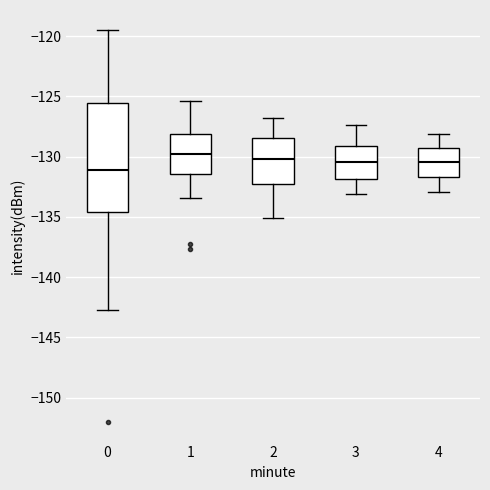

Reading left to right, transcribe this box plot: for each box, give where its median line is, the range the box spans, and where its two whiskers end, as read against the y-axis. The values are not printed on the chart, so give them approximately, as read against the axis.

0: median -131.0, box -134.5 to -125.5, whiskers -142.5 to -119.5
1: median -130.0, box -131.5 to -128.0, whiskers -133.5 to -125.5
2: median -130.0, box -132.5 to -128.5, whiskers -135.0 to -127.0
3: median -130.5, box -132.0 to -129.0, whiskers -133.0 to -127.5
4: median -130.5, box -131.5 to -129.5, whiskers -133.0 to -128.0